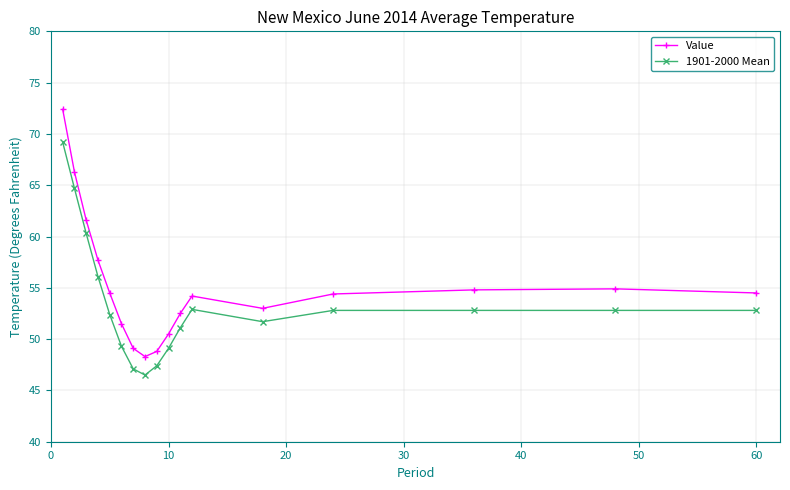

What is the value of the Value point at the 10th from the left?

50.5